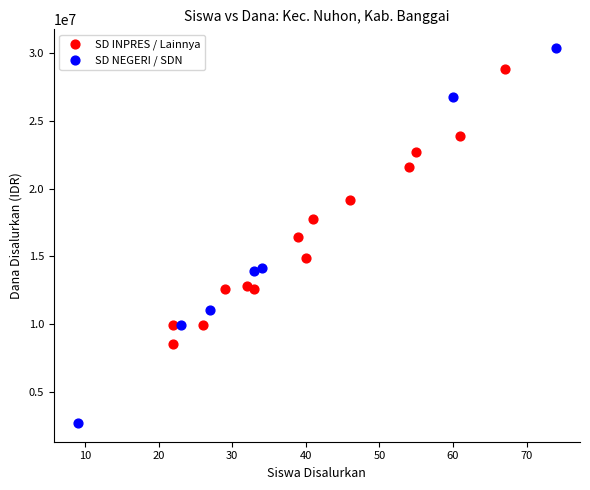

Which series has the largest Y range (max minus min)?

SD NEGERI / SDN